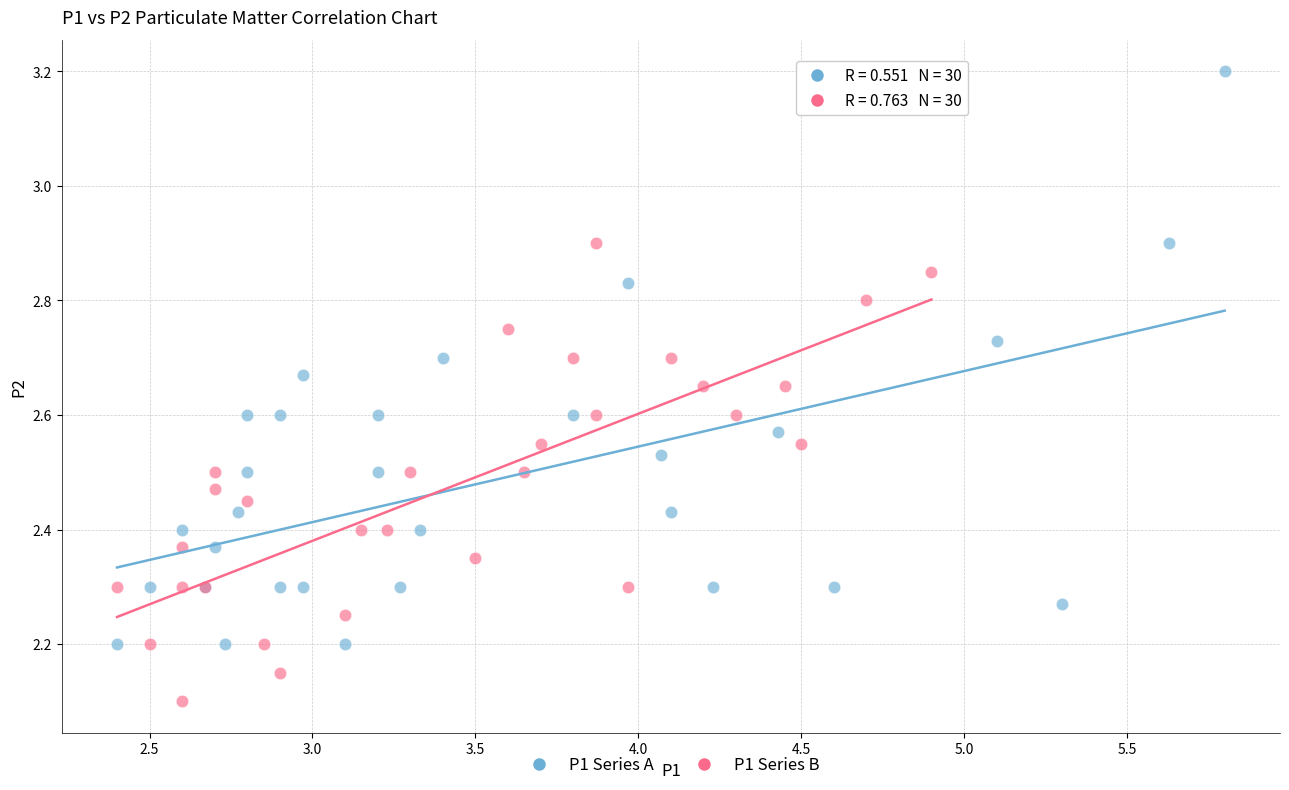

Which series has the largest Y range (max minus min)?

P1 Series A